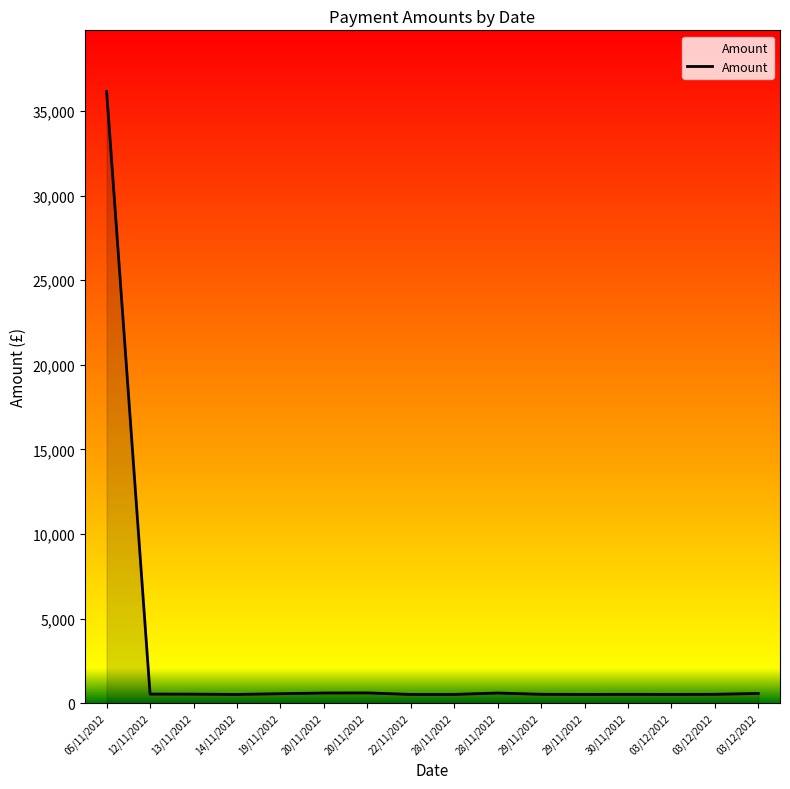

Rank the categories by value from highest to lowest.

05/11/2012, 20/11/2012, 20/11/2012, 28/11/2012, 03/12/2012, 19/11/2012, 12/11/2012, 13/11/2012, 03/12/2012, 29/11/2012, 30/11/2012, 28/11/2012, 03/12/2012, 22/11/2012, 29/11/2012, 14/11/2012